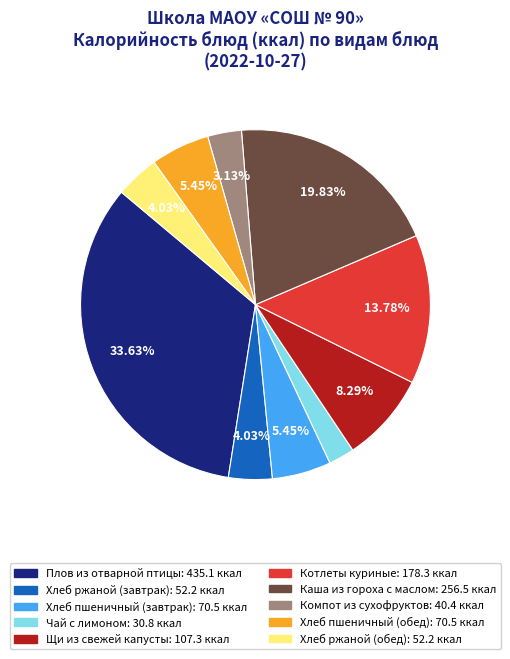

Is there a majority slice in this chart?

No